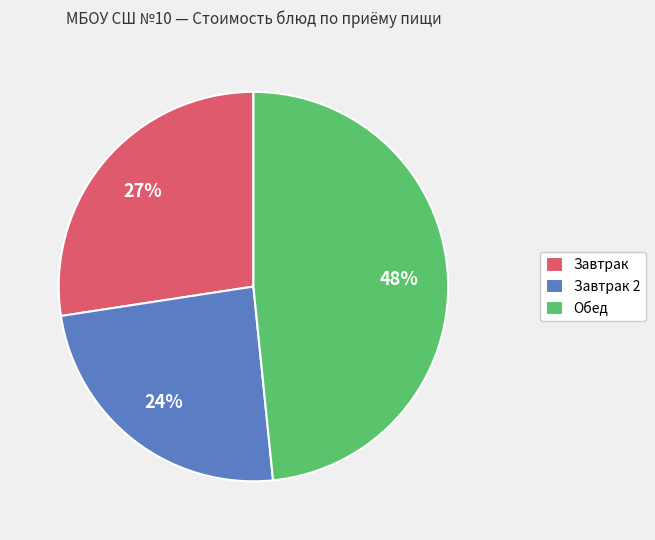

Is the sum of Завтрак and Обед greater than half?

Yes